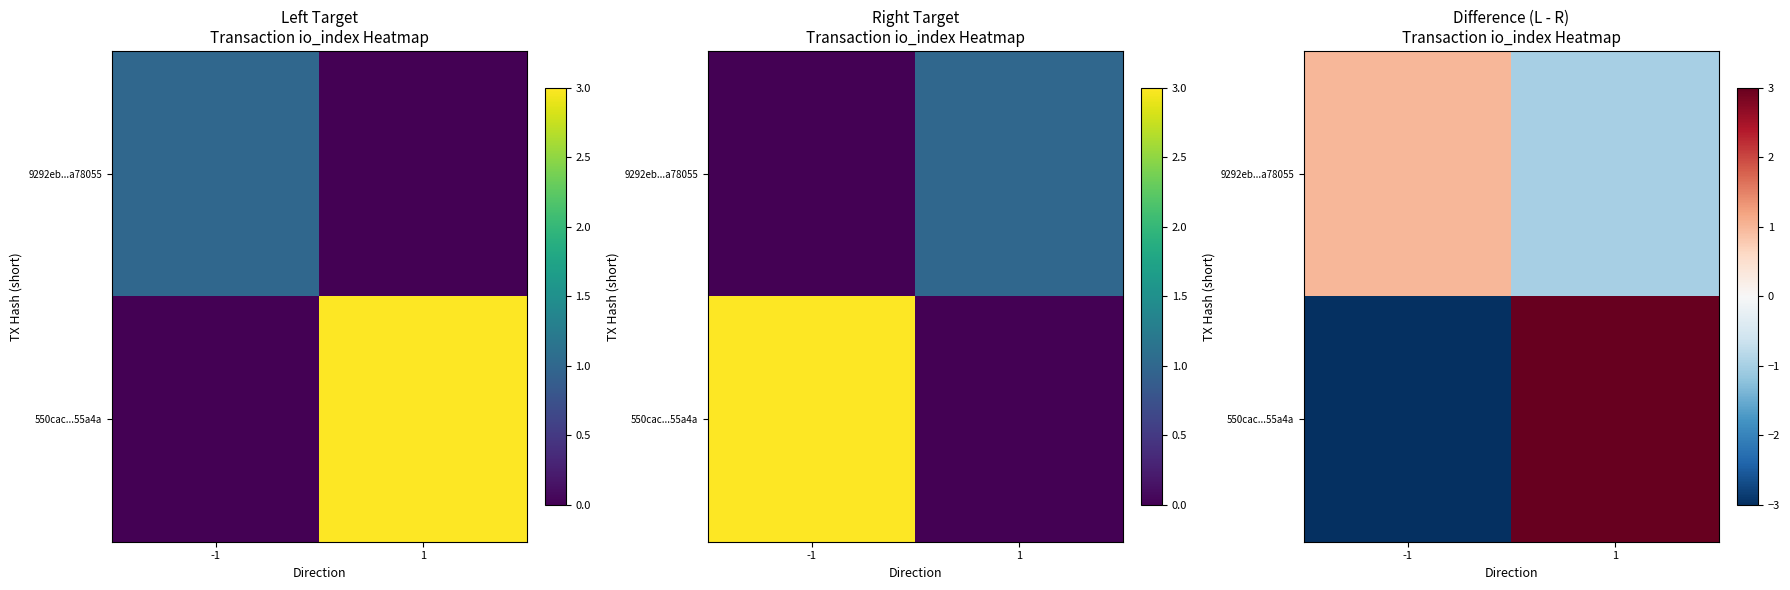

What is the spread (max minus min) of values at -1?

4